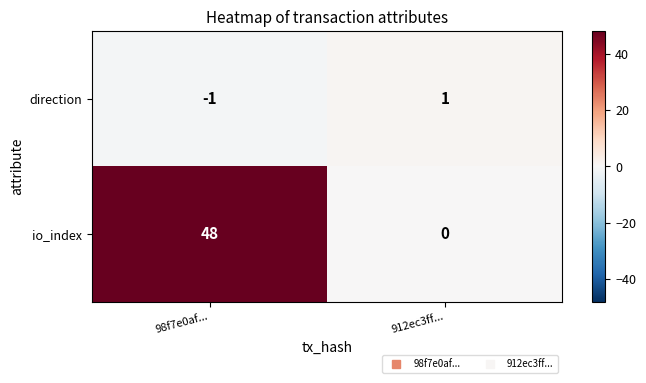

Which label corresponds to the smallest value in the chart?

98f7e0af...